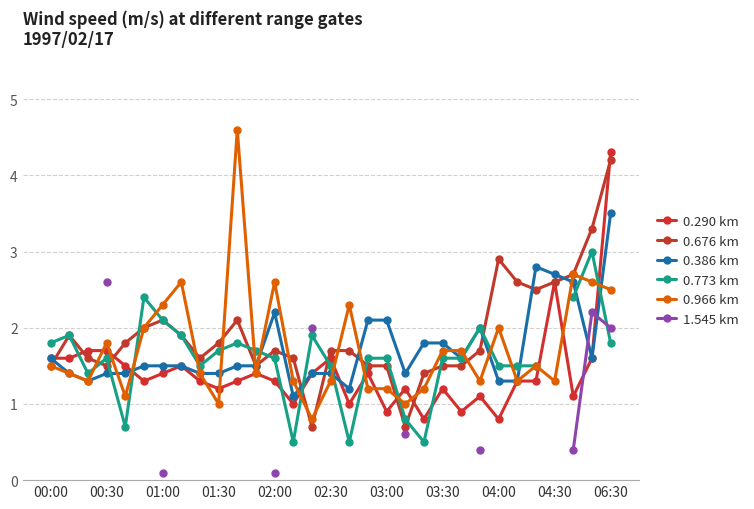

How many data points in 0.676 km are above 1?

29